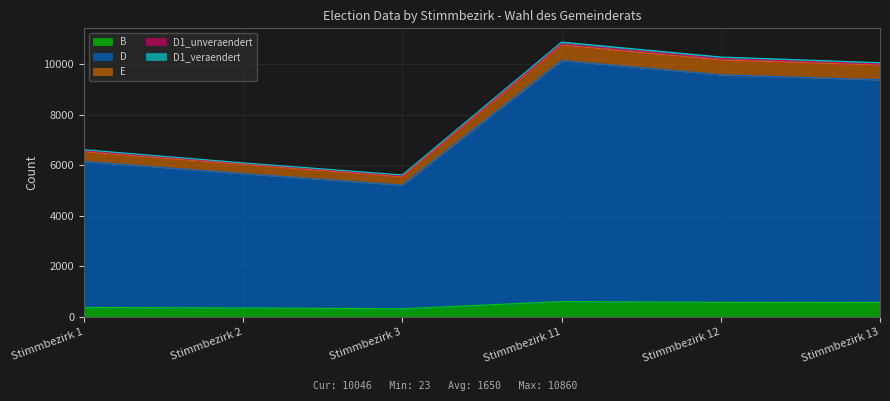

The value of B at Stimmbezirk 11 is 613. True or false?

True